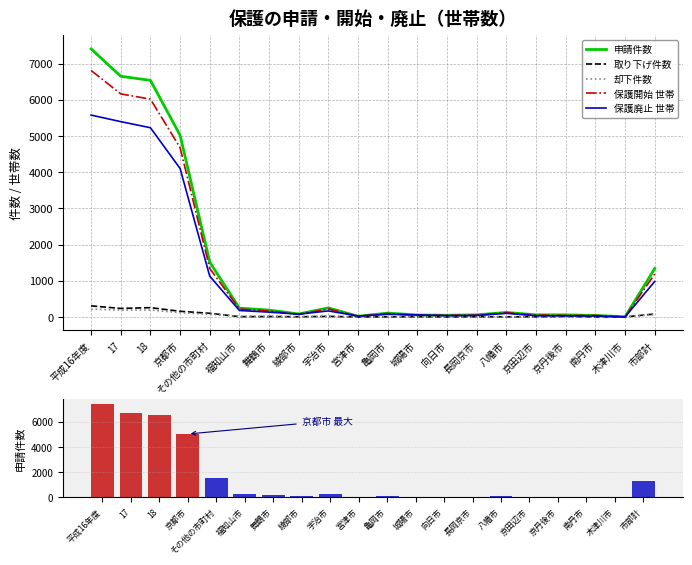

What position from the left is 城陽市?

12